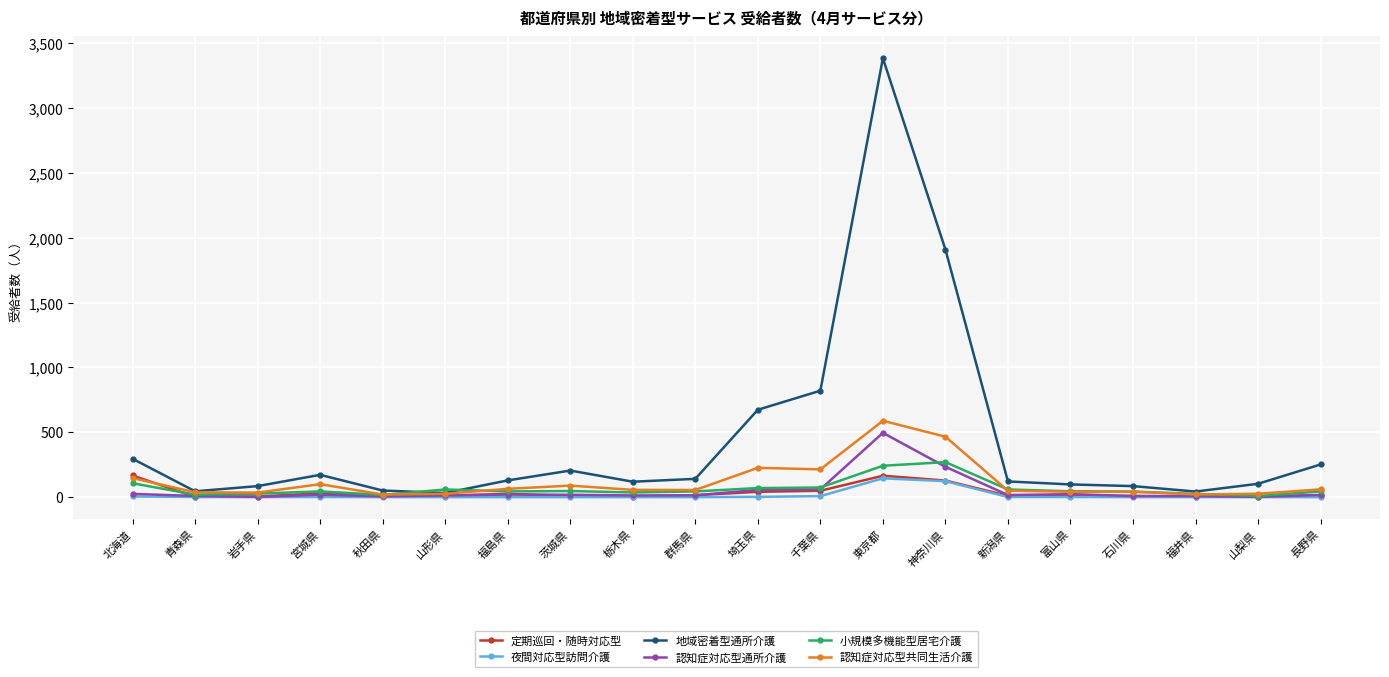

What is the difference between the 定期巡回・随時対応型 values at 岩手県 and 栃木県?

1